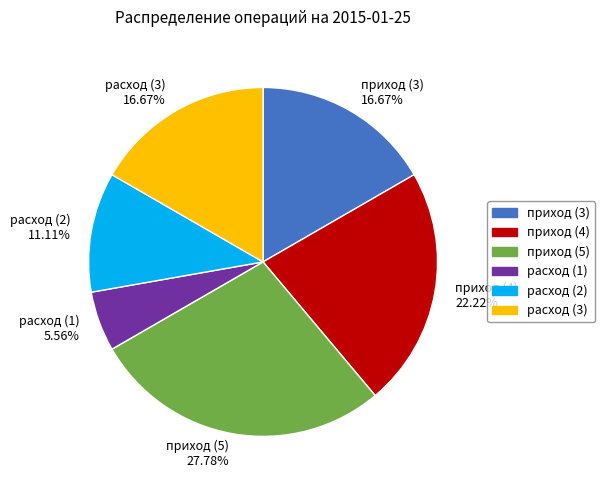

Do расход (2) 11.11% and приход (3) 16.67% together represent more than half of the pie?

No